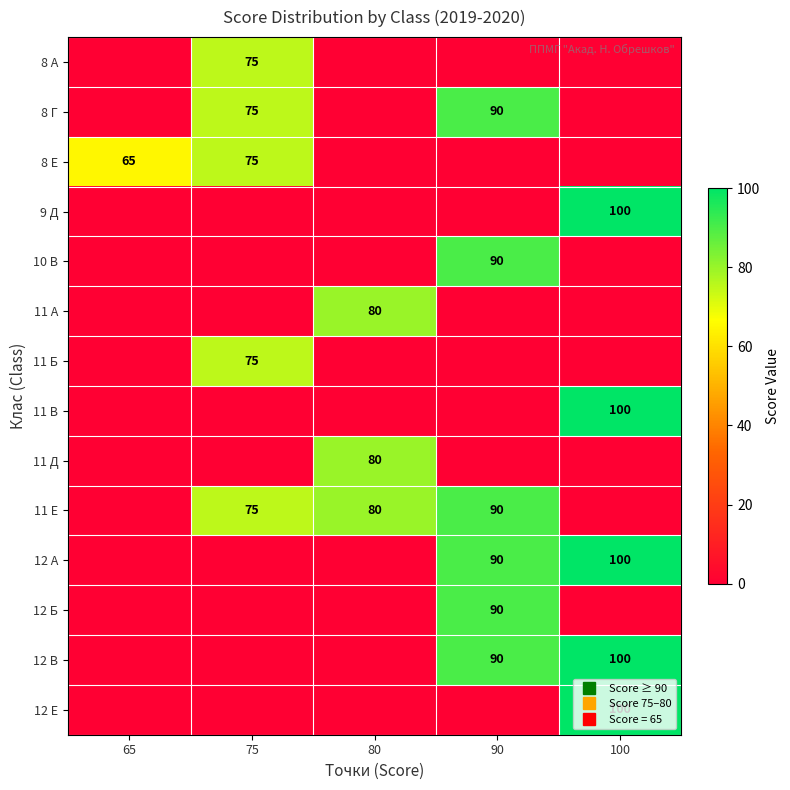

The value of 8 Е at 75 is 102. True or false?

False